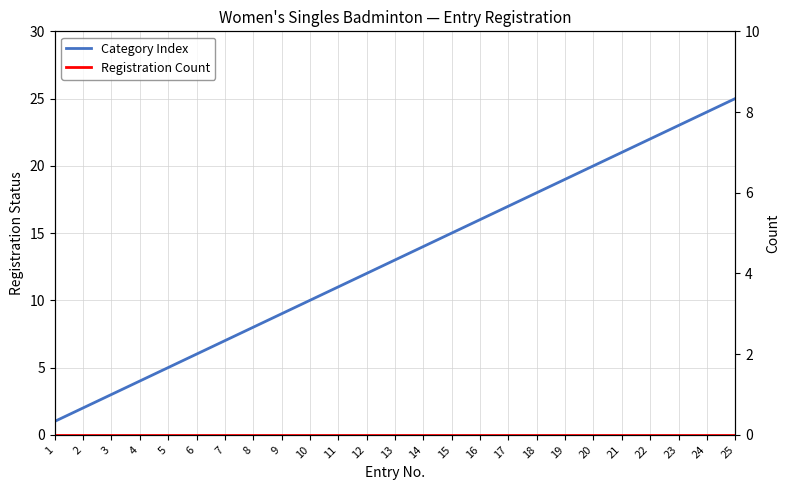

How many values in the Category Index series exceed 13?

12